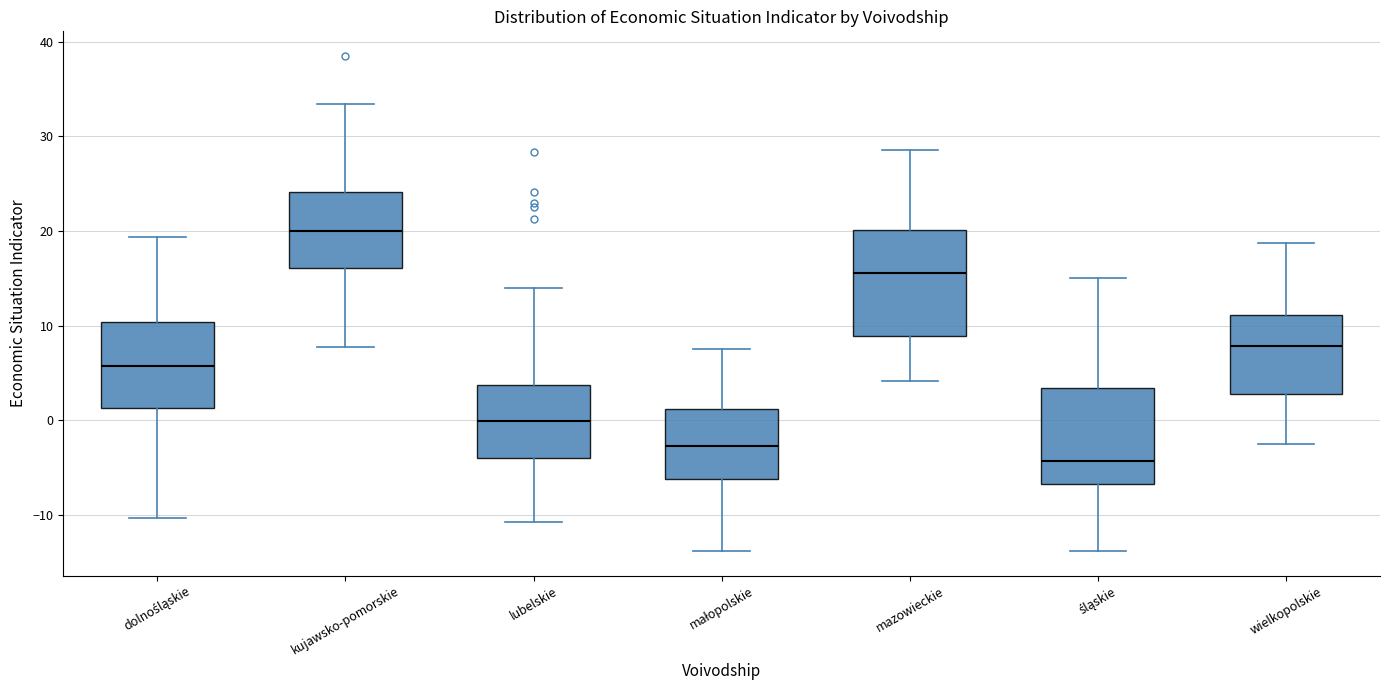

Reading left to right, read every box against the y-axis: the position of its median line, the range the box covers, and the ends of its whiskers. The values are not printed on the chart, so give them approximately, as read against the axis.

dolnośląskie: median 6, box 1 to 10, whiskers -10 to 19
kujawsko-pomorskie: median 20, box 16 to 24, whiskers 8 to 33
lubelskie: median 0, box -4 to 4, whiskers -11 to 14
małopolskie: median -3, box -6 to 1, whiskers -14 to 8
mazowieckie: median 16, box 9 to 20, whiskers 4 to 29
śląskie: median -4, box -7 to 3, whiskers -14 to 15
wielkopolskie: median 8, box 3 to 11, whiskers -2 to 19